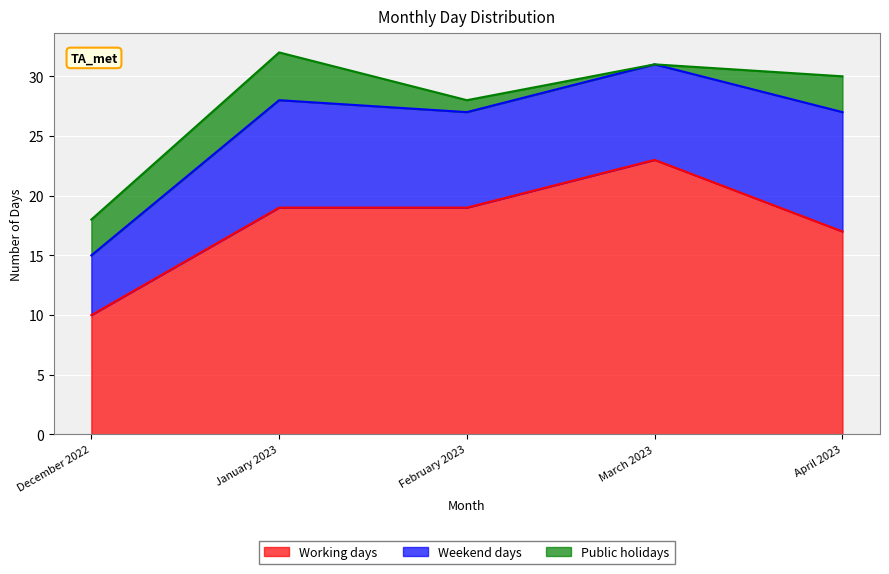

Reading left to right, list all the values displayed in this chart.

Working days: 10	19	19	23	17
Weekend days: 5	9	8	8	10
Public holidays: 3	4	1	0	3